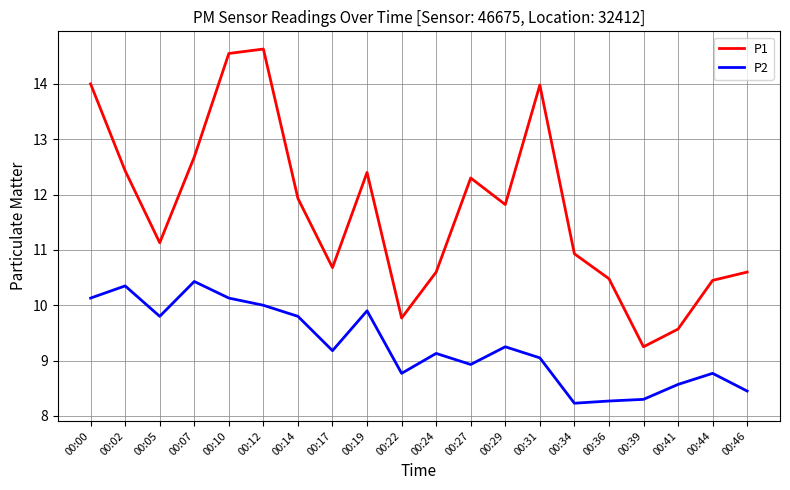

What is the difference between the P1 values at 00:34 and 00:46?

0.3